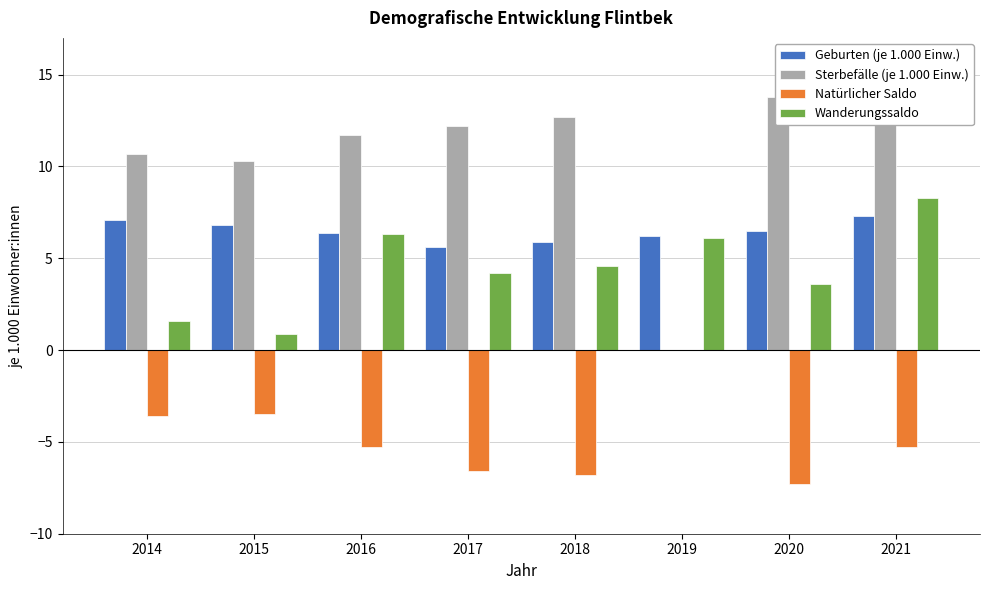

What is the approximate value of Natürlicher Saldo at 2018?

-6.8